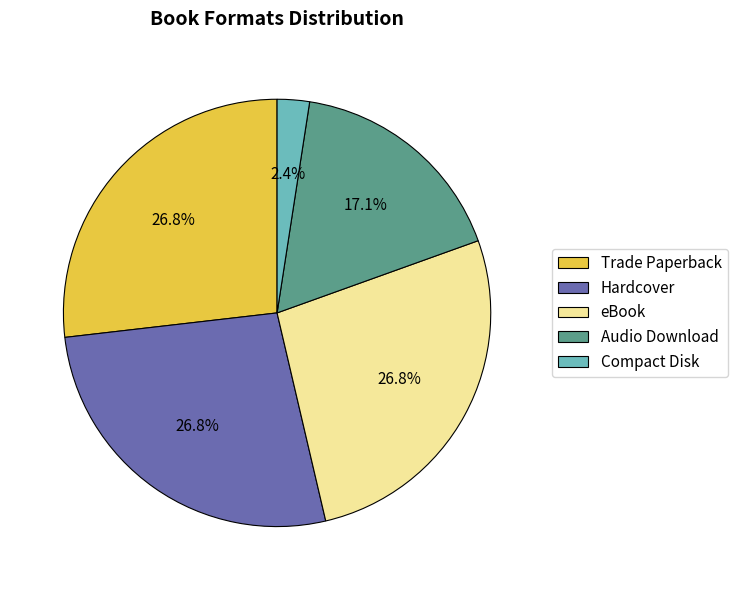

Which has a higher value, Compact Disk or Trade Paperback?

Trade Paperback